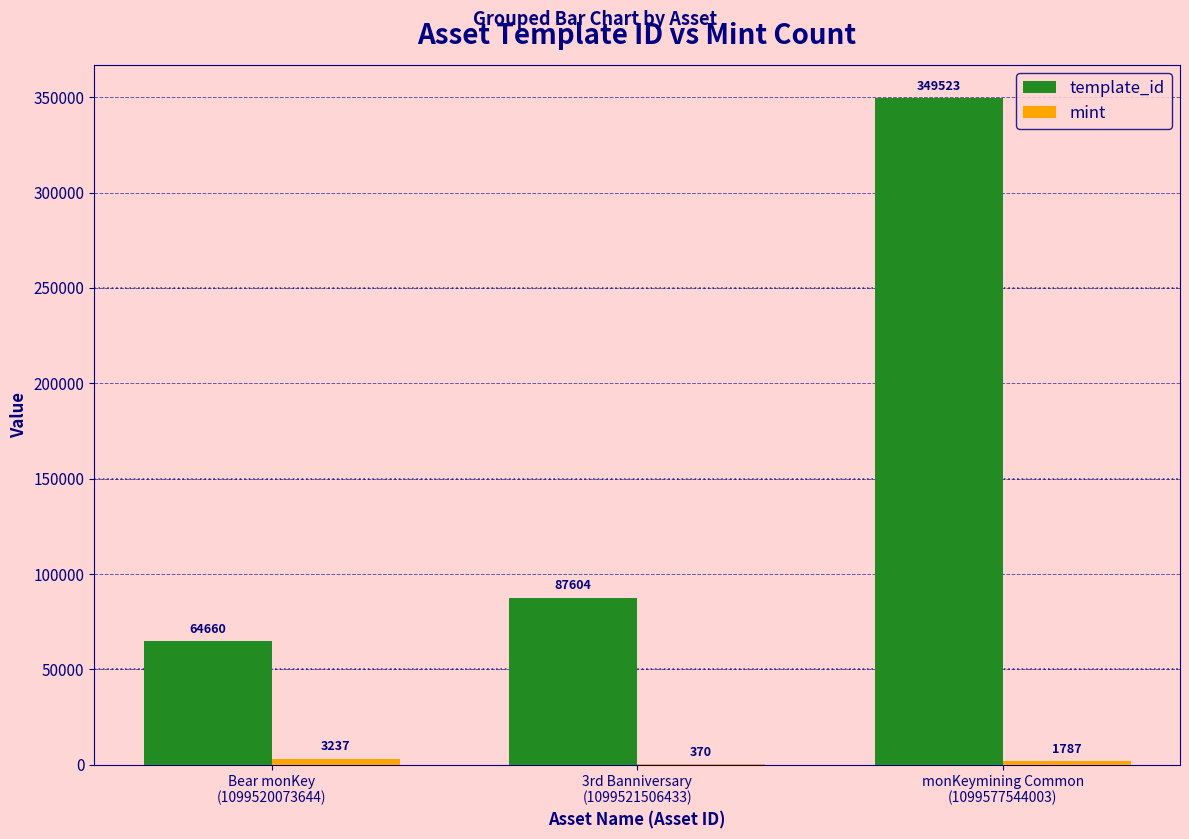

What is the total value across all series at 3rd Banniversary
(1099521506433)?

87974